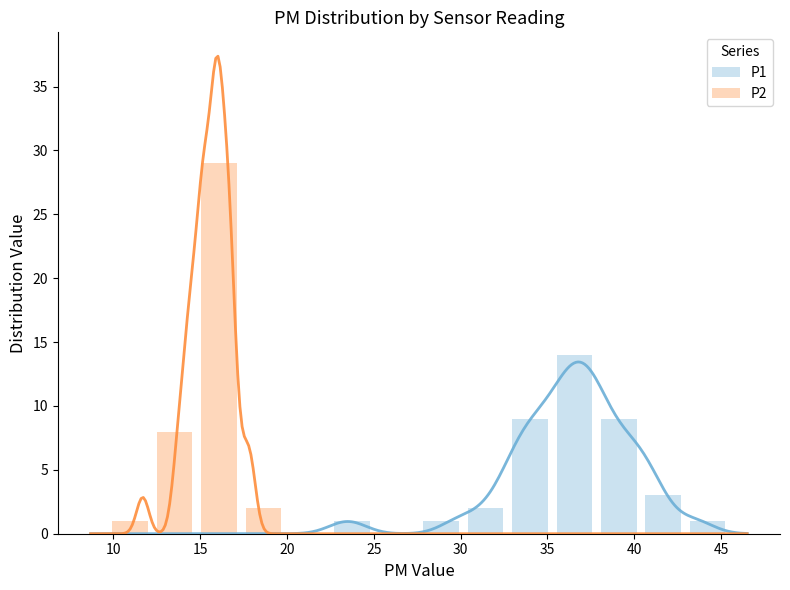

What is the value of the P1 bar at the 13th from the left?

3